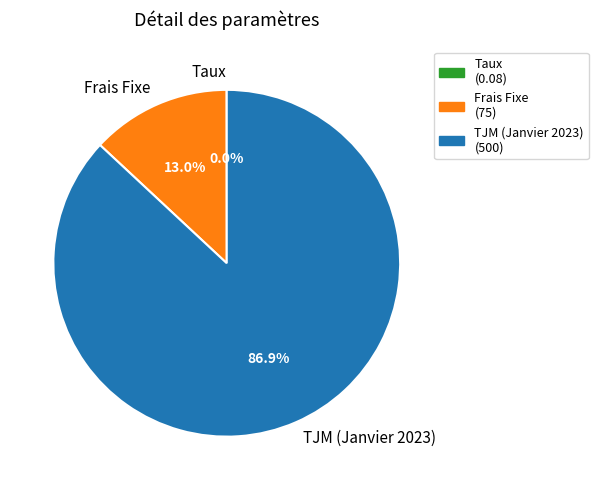

Do Frais Fixe and TJM (Janvier 2023) together represent more than half of the pie?

Yes